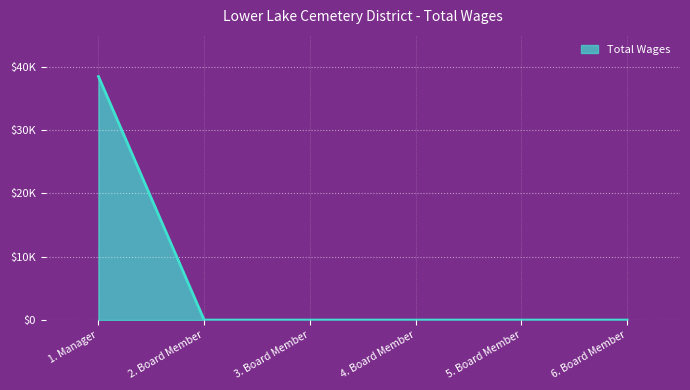

True or false: the data has more than 2 interior local peaks.

False